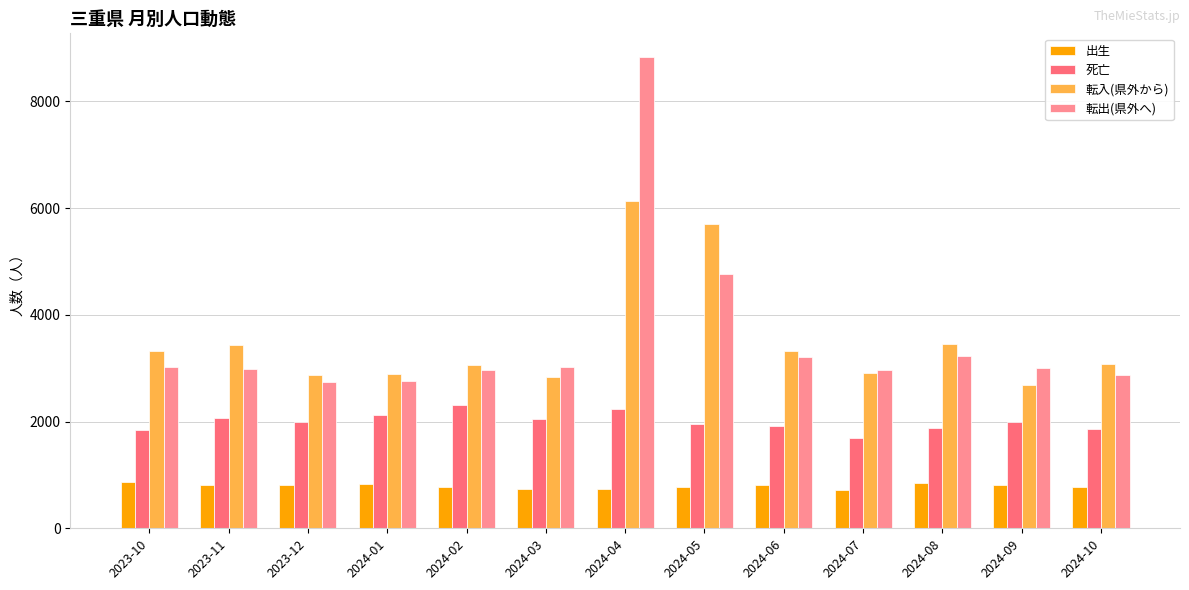

List the series in order of their peak value, highest first.

転出(県外へ), 転入(県外から), 死亡, 出生